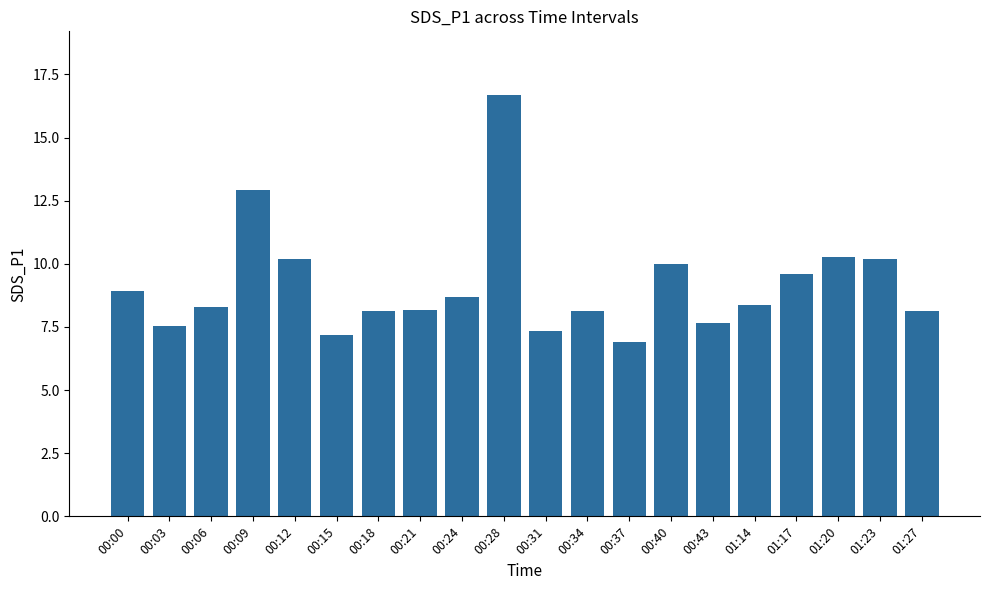

Which category has the highest value across all series?

00:28